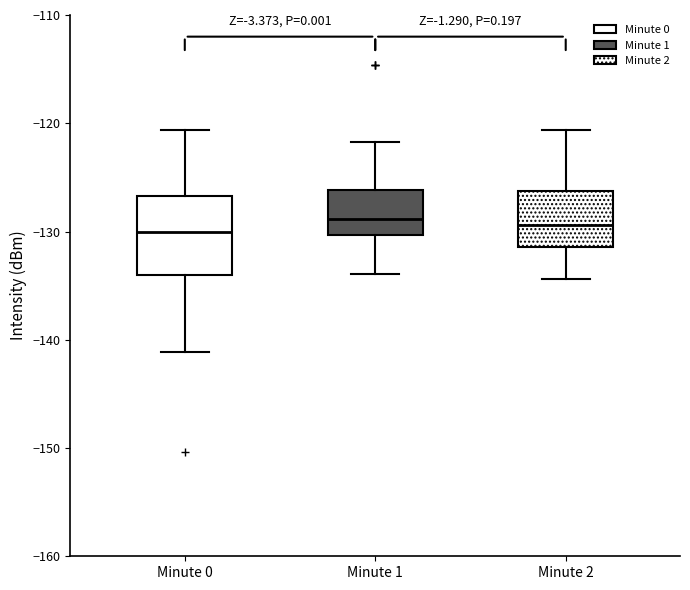

Reading left to right, read every box against the y-axis: the position of its median line, the range the box covers, and the ends of its whiskers. The values are not printed on the chart, so give them approximately, as read against the axis.

Minute 0: median -130, box -134 to -127, whiskers -141 to -121
Minute 1: median -129, box -130 to -126, whiskers -134 to -122
Minute 2: median -129, box -131 to -126, whiskers -134 to -121